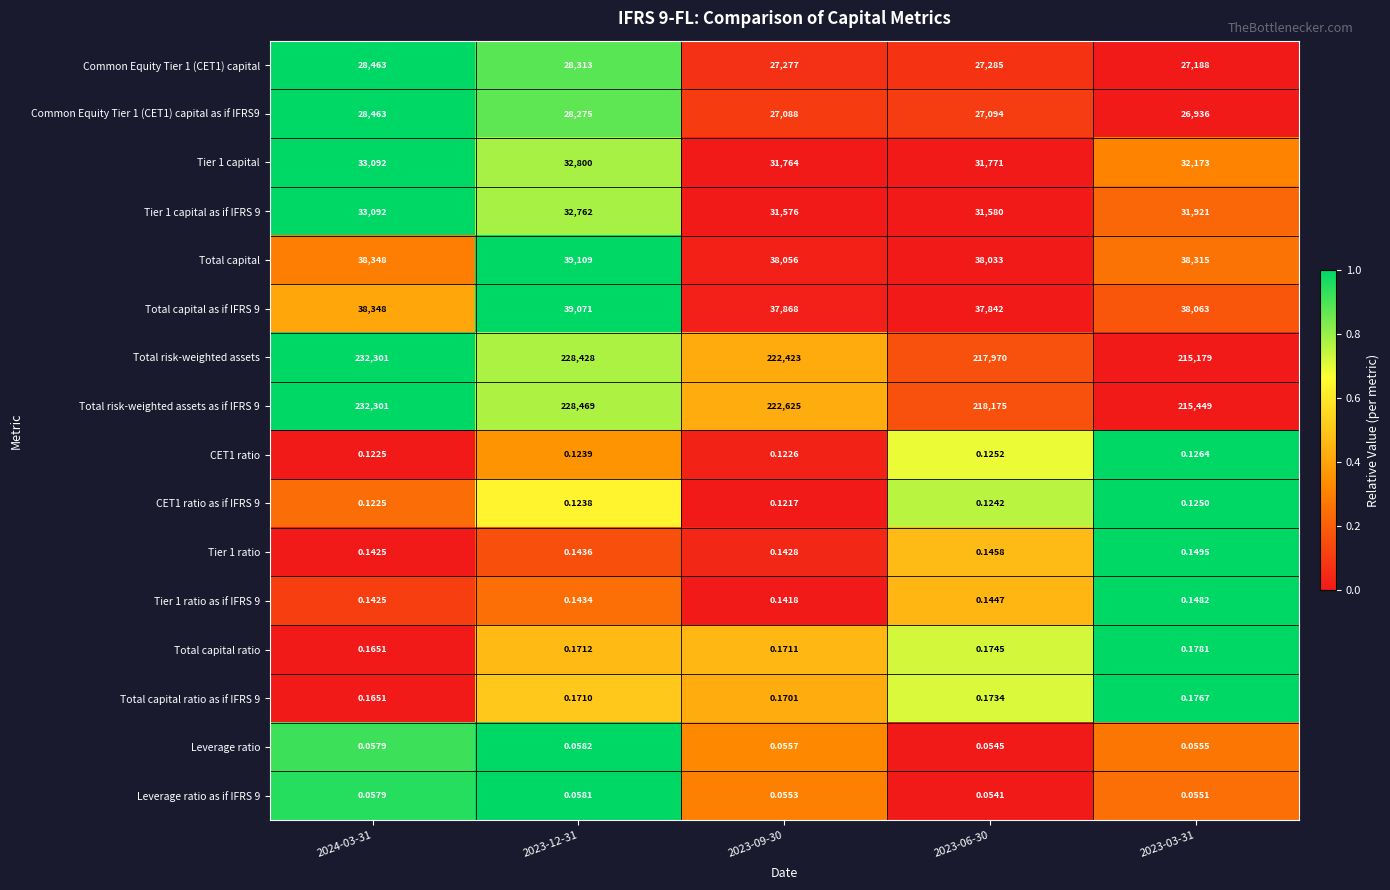

At which category is the sum across all series the highest?

2024-03-31